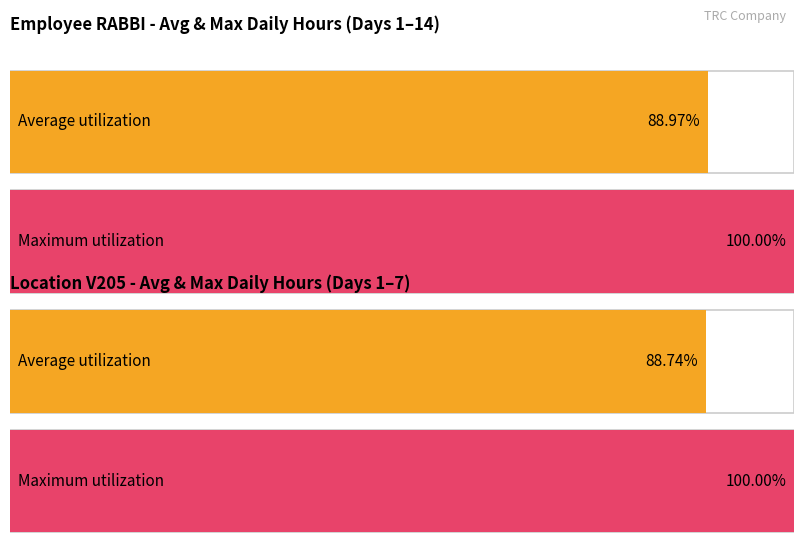

How many series are shown in this chart?

2